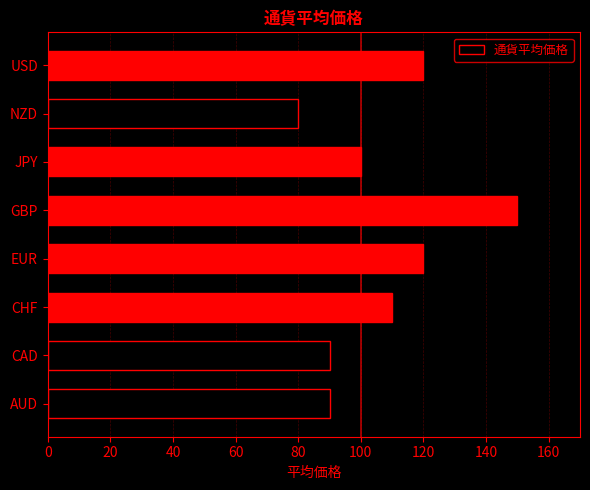

Are the bars grouped side by side (vs. stacked)?

No